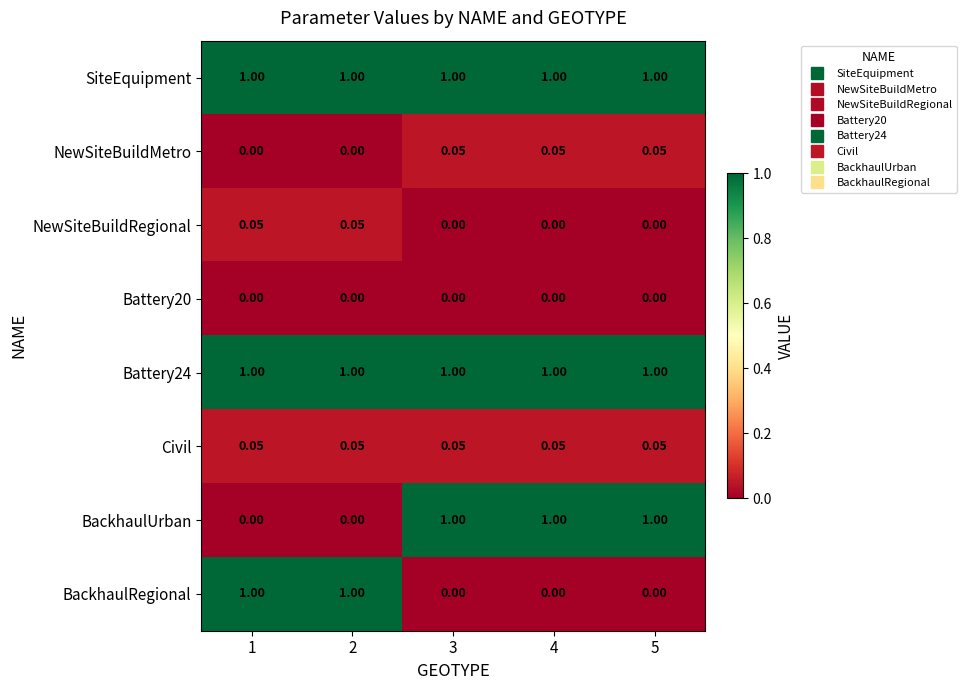

Is the value of Battery20 at 5 greater than the value of NewSiteBuildMetro at 4?

No